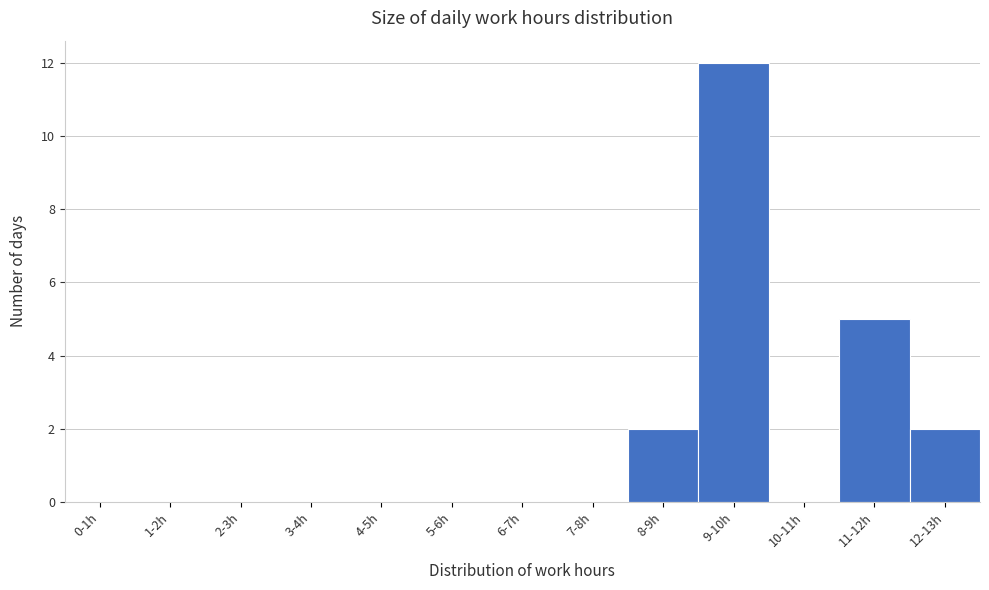

Reading right to left, list all the values displayed in this chart.

12-13h=2	11-12h=5	10-11h=0	9-10h=12	8-9h=2	7-8h=0	6-7h=0	5-6h=0	4-5h=0	3-4h=0	2-3h=0	1-2h=0	0-1h=0